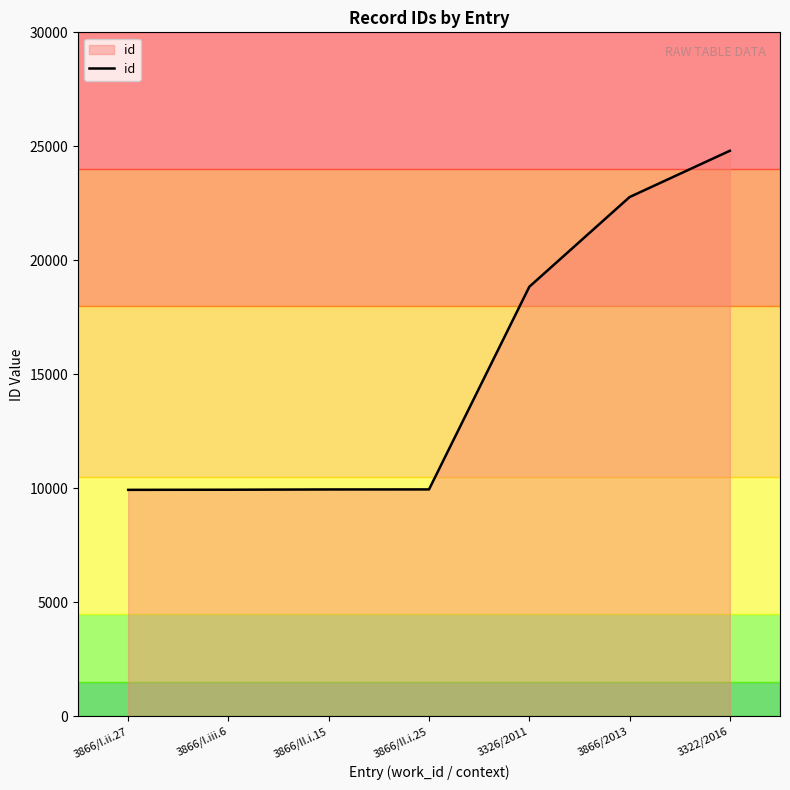

What is the difference between the maximum and minimum values?

14875